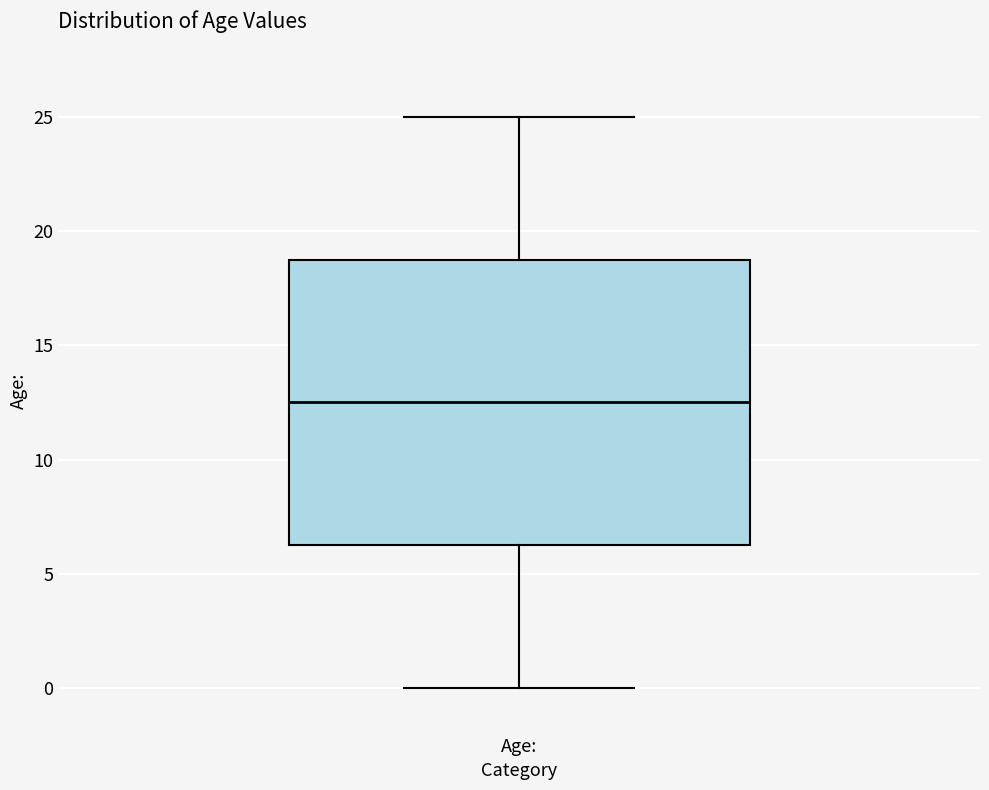

Read this box plot against the y-axis: the position of the median line, the range covered by the box, and the ends of both whiskers. The values are not printed on the chart, so give them approximately, as read against the axis.

median 12.5, box 6.5 to 19.0, whiskers 0.0 to 25.0